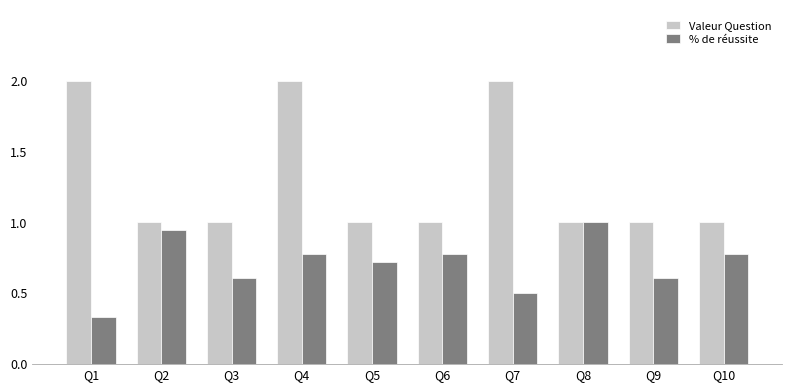

Which series has the largest range (max minus min)?

Valeur Question